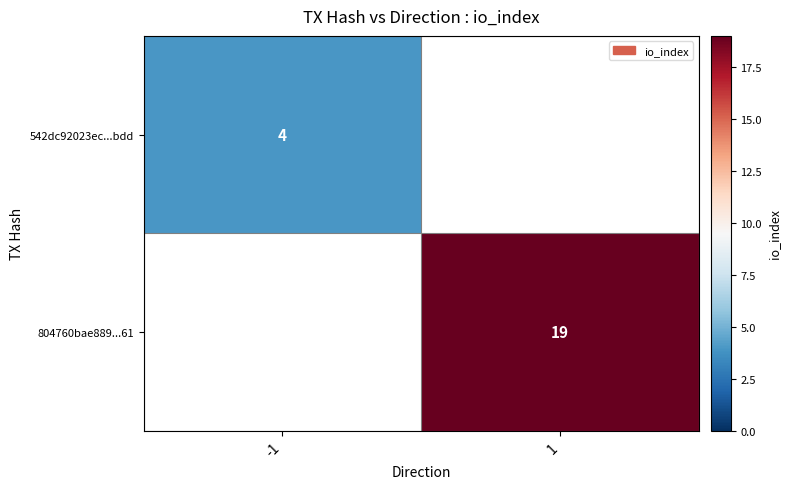

True or false: 804760bae889...61 has a value of 27 at 1.

False